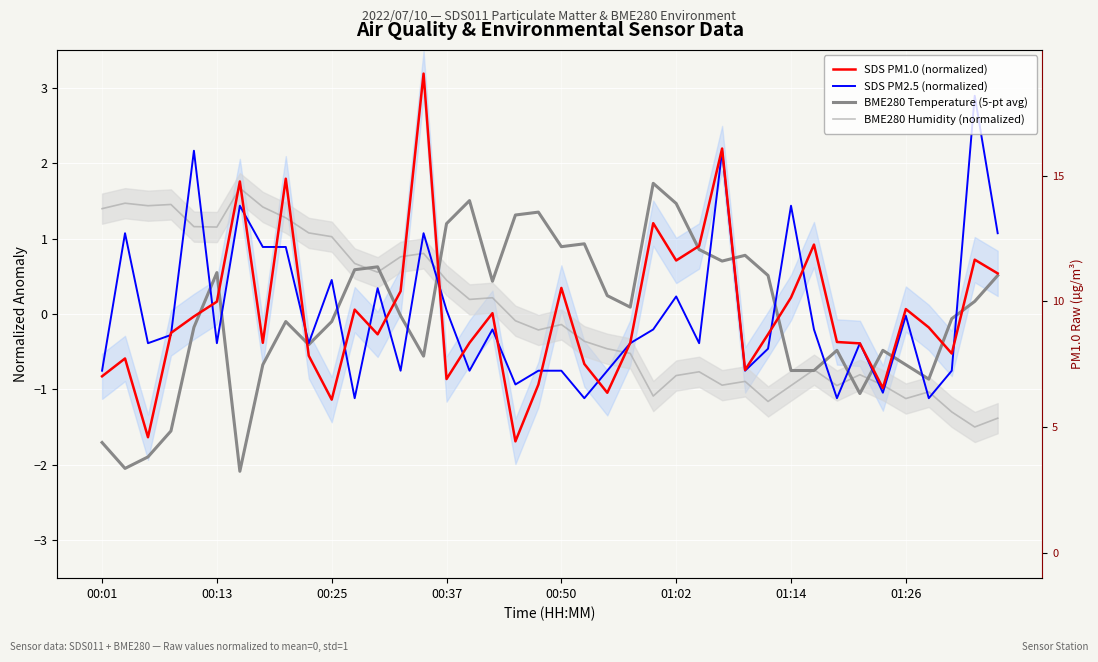

What is the difference between the maximum and second lowest values in the SDS PM1.0 (normalized) series?

4.8